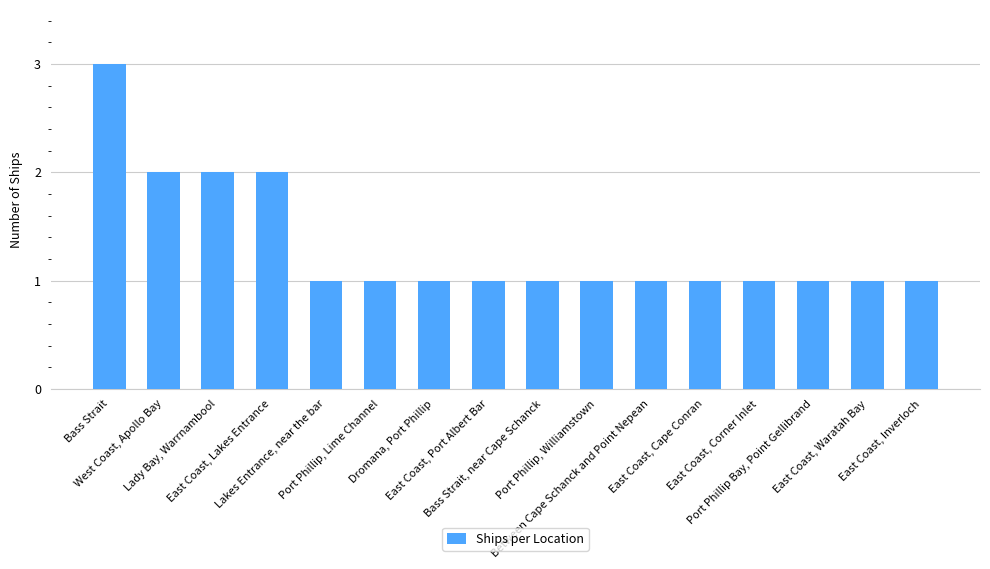

What is the greatest value displayed?

3